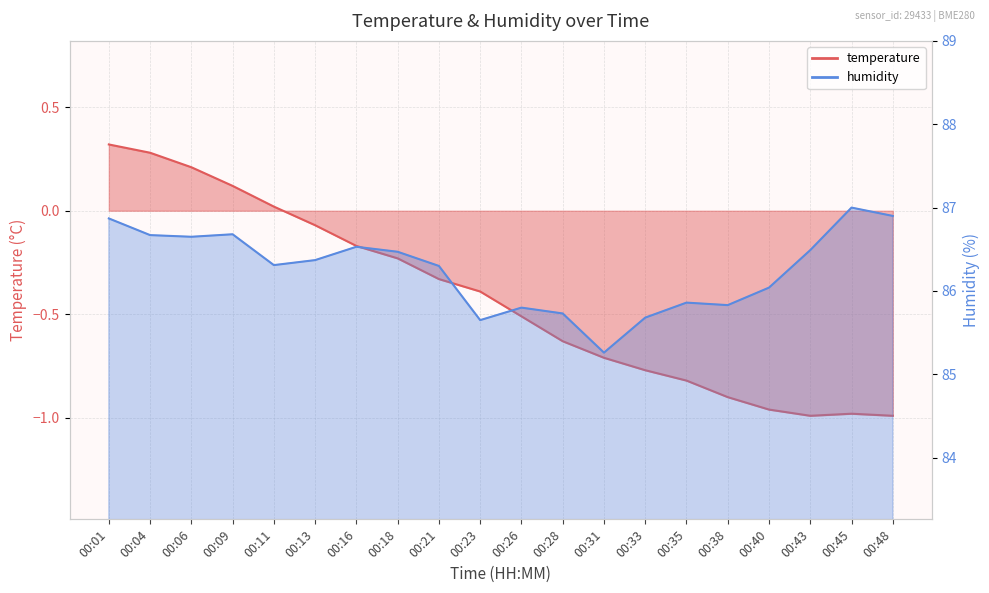

True or false: temperature and humidity cross at least once.

False